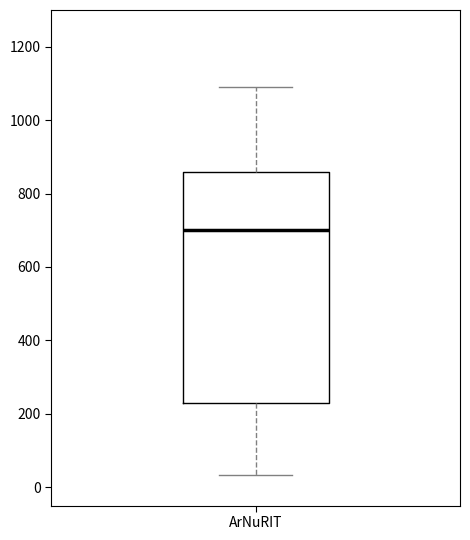

Read this box plot against the y-axis: the position of the median line, the range covered by the box, and the ends of both whiskers. The values are not printed on the chart, so give them approximately, as read against the axis.

median 700, box 220 to 860, whiskers 40 to 1100